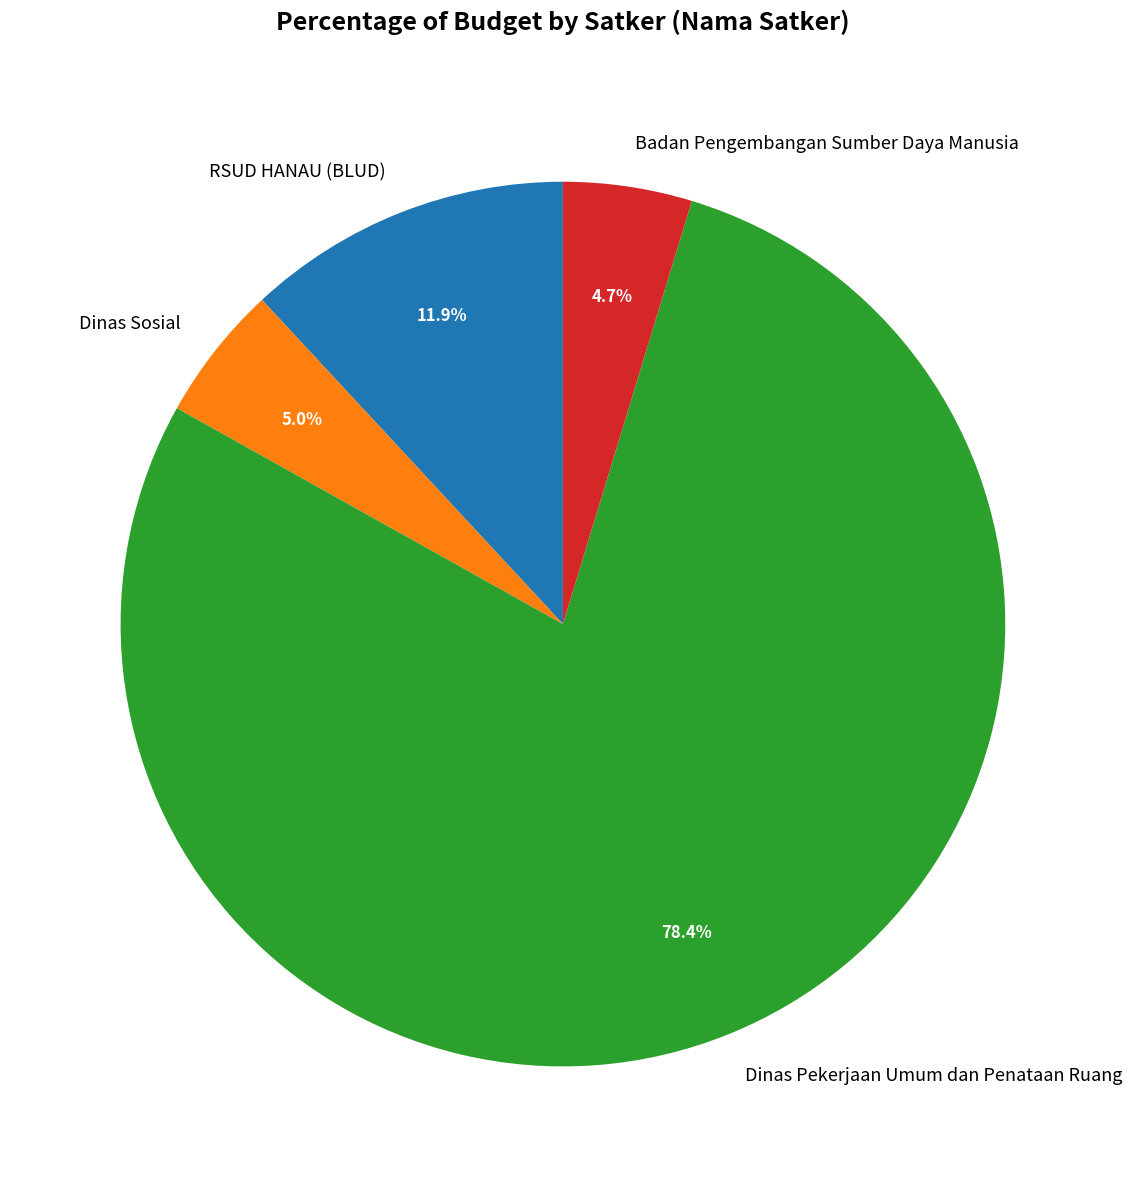

Between Dinas Pekerjaan Umum dan Penataan Ruang and Dinas Sosial, which is larger?

Dinas Pekerjaan Umum dan Penataan Ruang